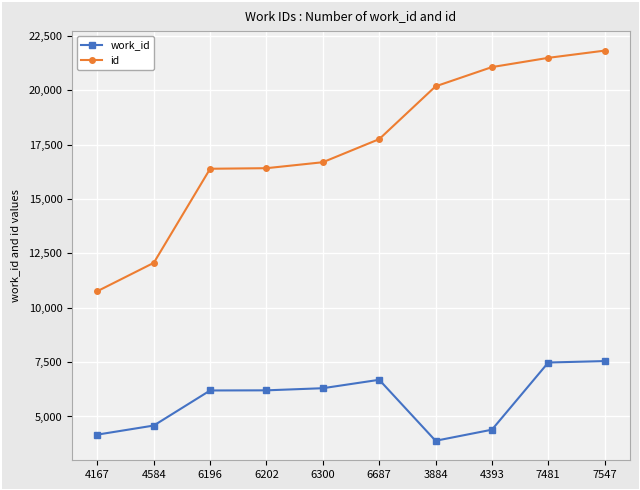

Does the chart have visible grid lines?

Yes